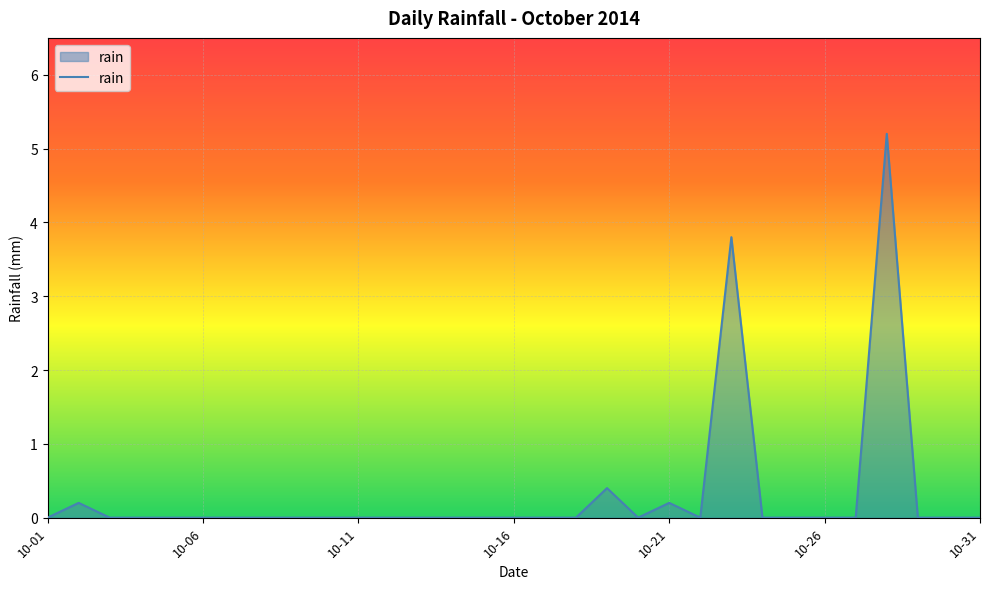

What is the difference between the maximum and minimum values?

5.2